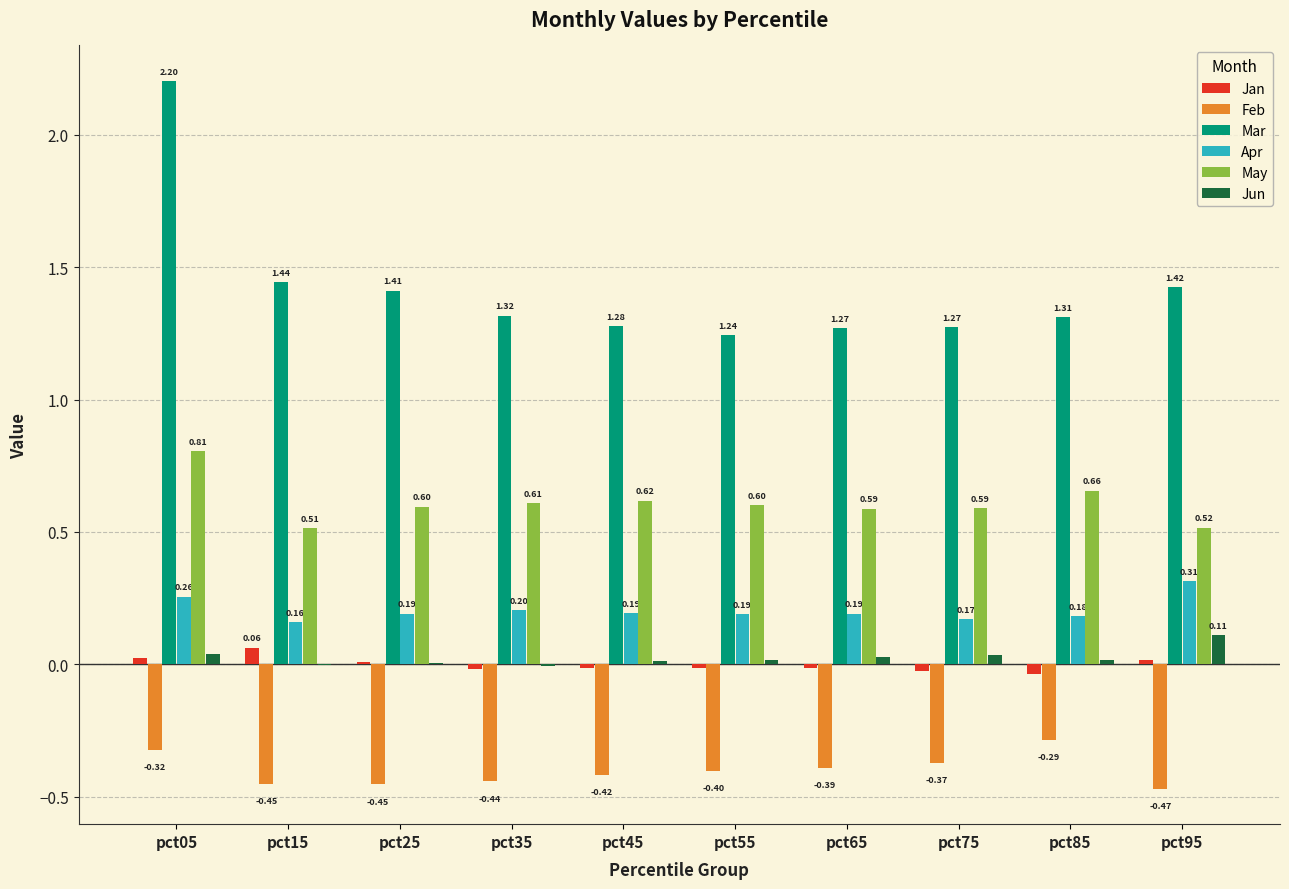

Is the value of Mar at pct25 greater than the value of Jan at pct65?

Yes